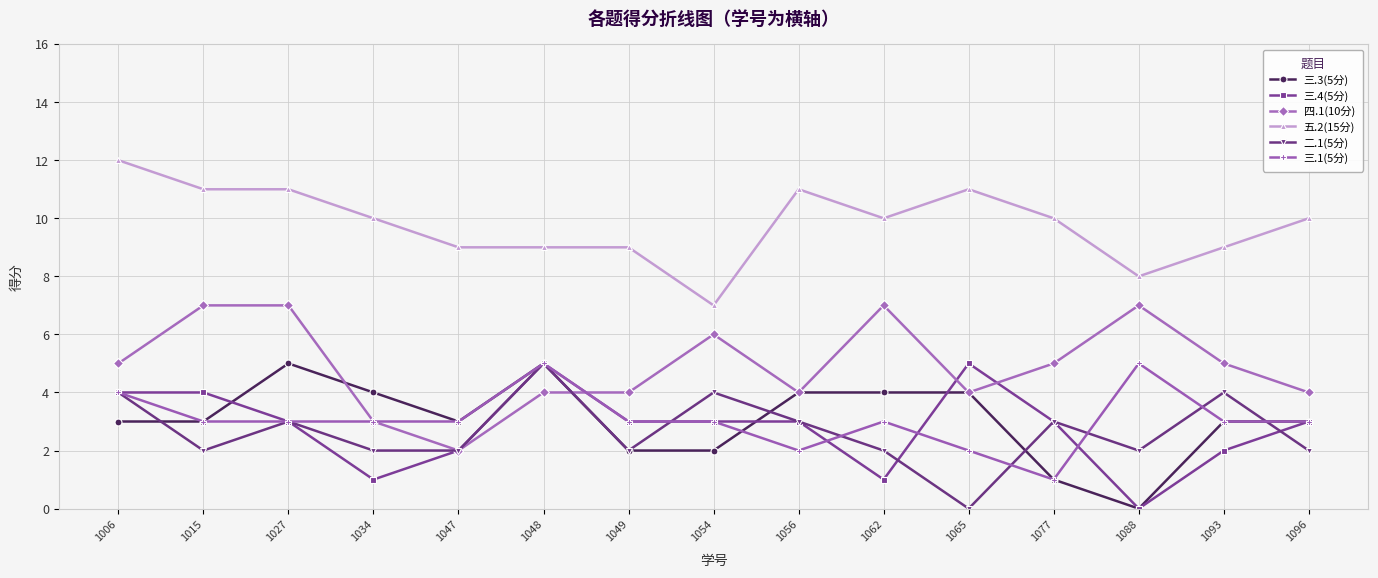

The value of 三.4(5分) at 1096 is 3. True or false?

True